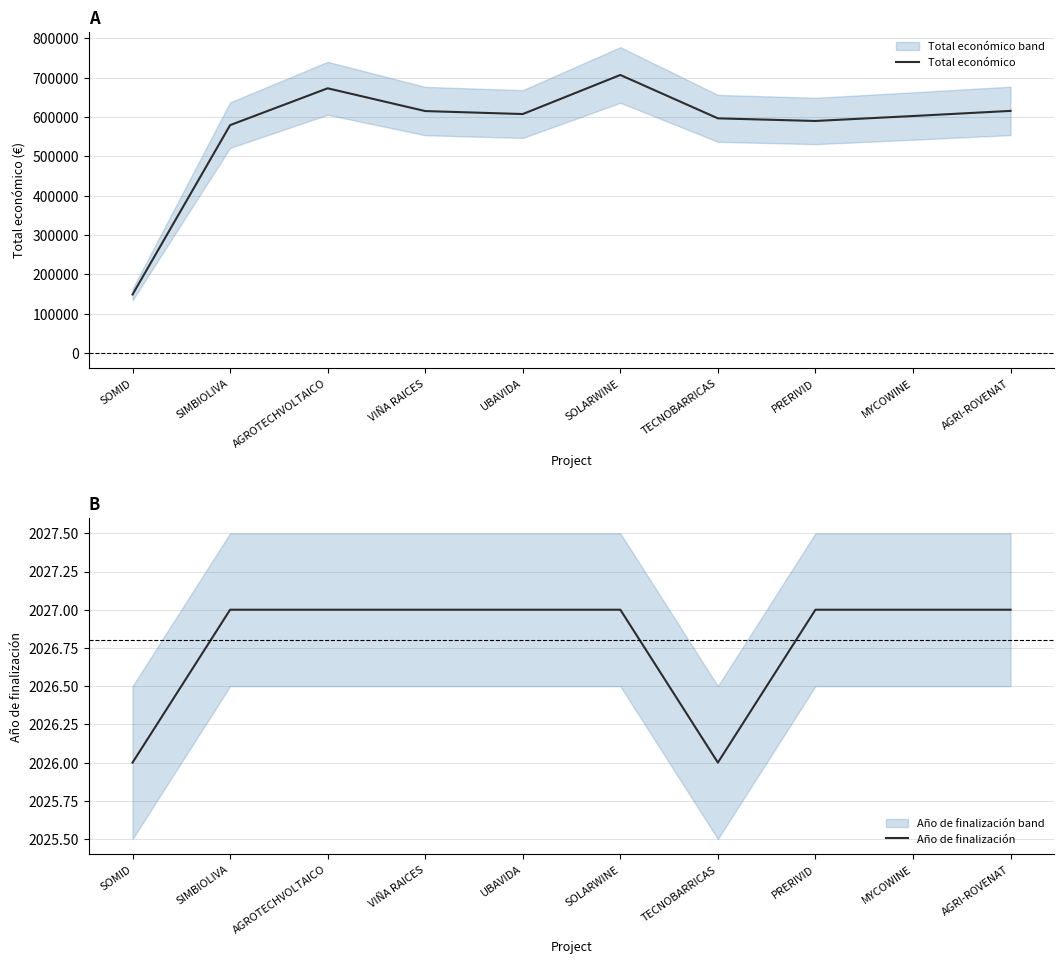

What is the sum of all Año de finalización values?

20268